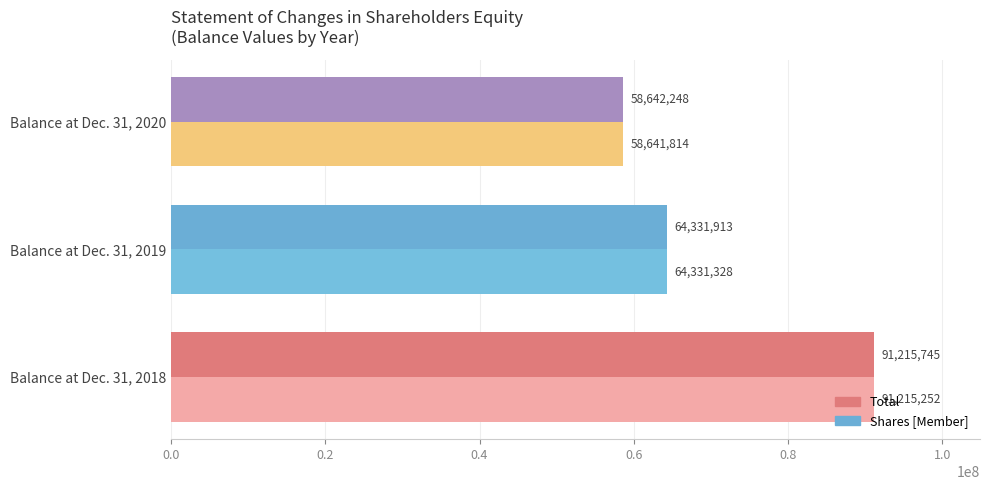

What is the sum of all Total values?

214189906